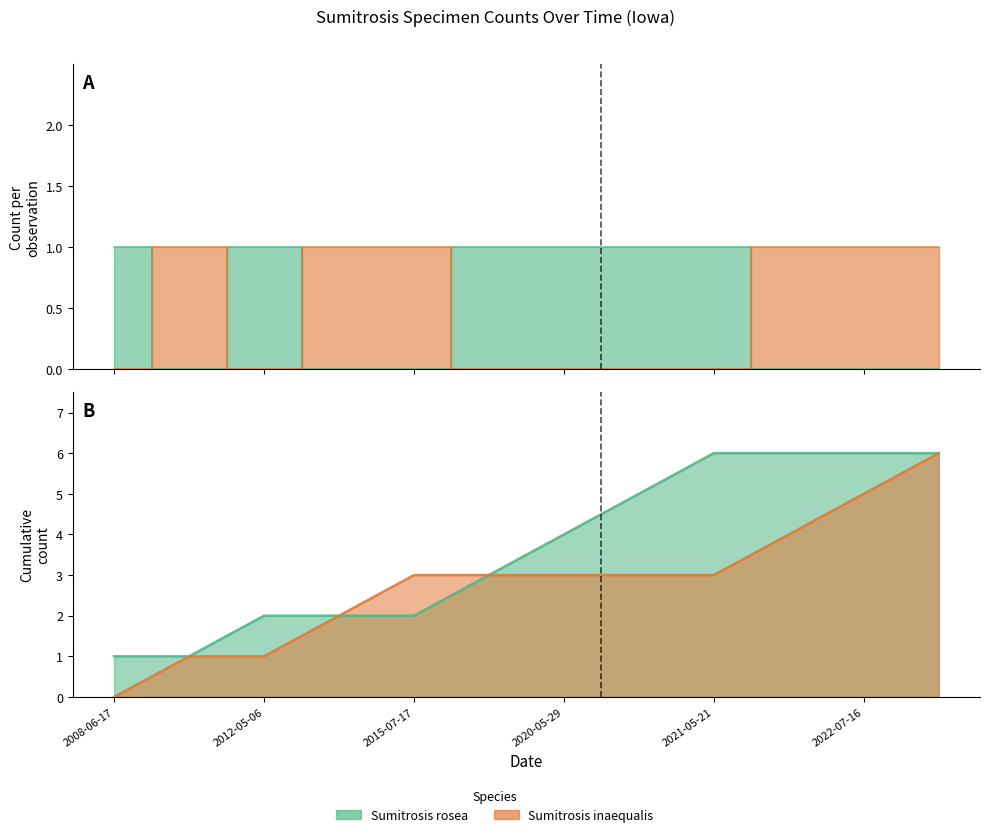

How many Sumitrosis inaequalis values are between 0 and 1?

12